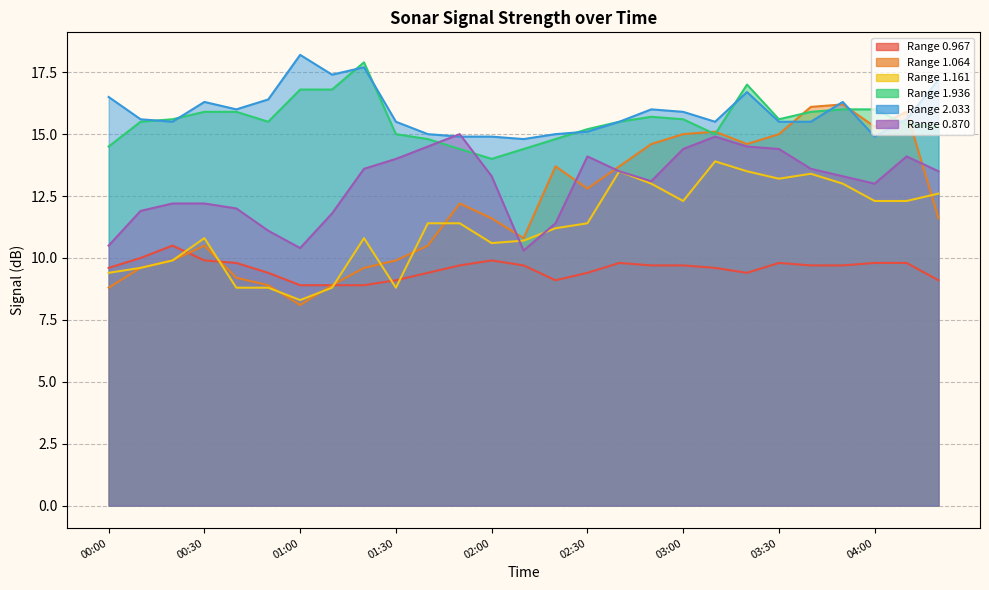

What is the difference between the maximum and minimum values in the 1.064 series?

8.1